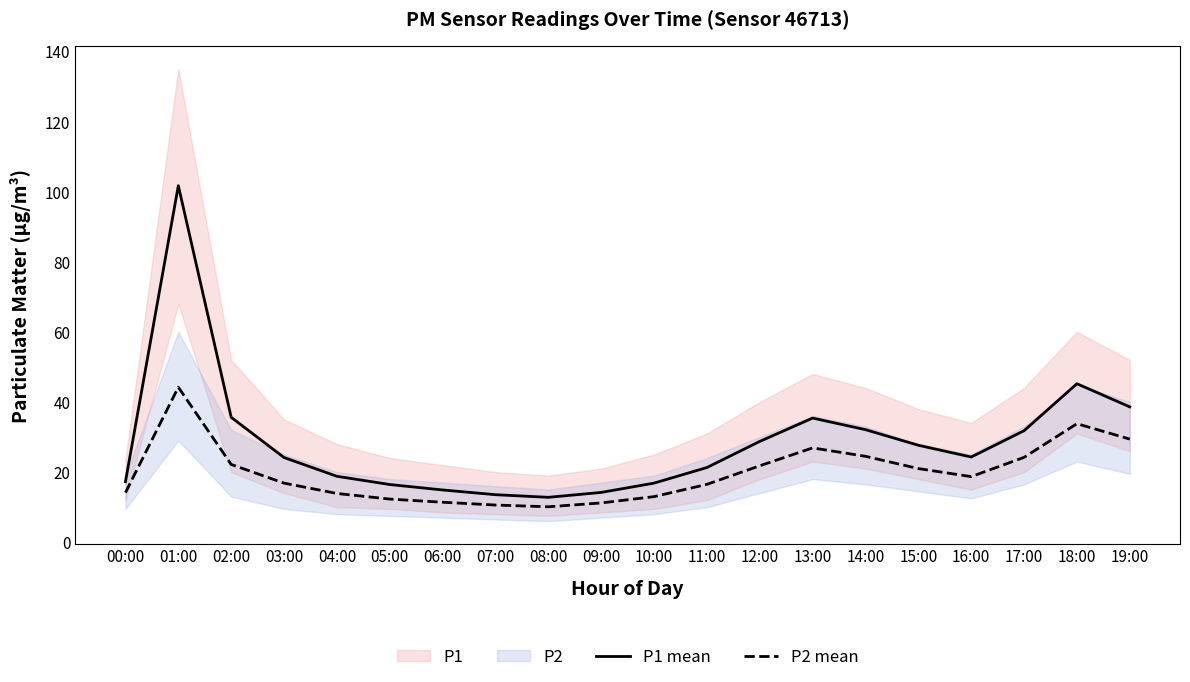

What is the spread (max minus min) of values at 07:00?

3.0